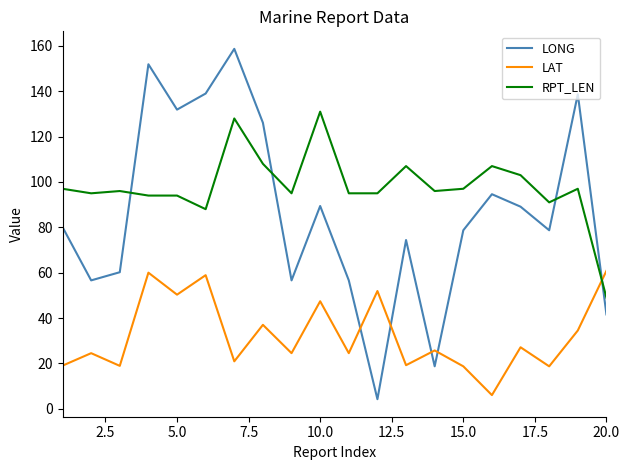

How many intersections are there between LAT and RPT_LEN?

1